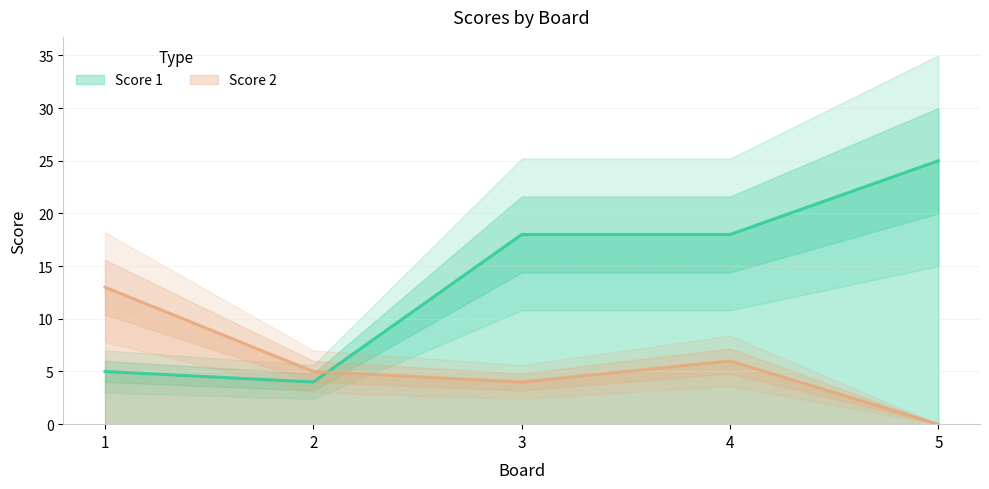

What is the difference between the Score 1 values at 4 and 5?

7